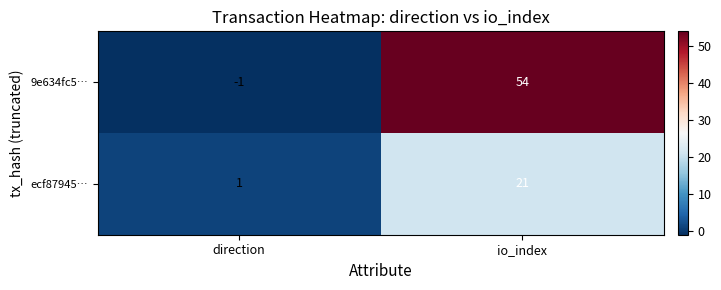

True or false: ecf87945… has a value of 21 at io_index.

True